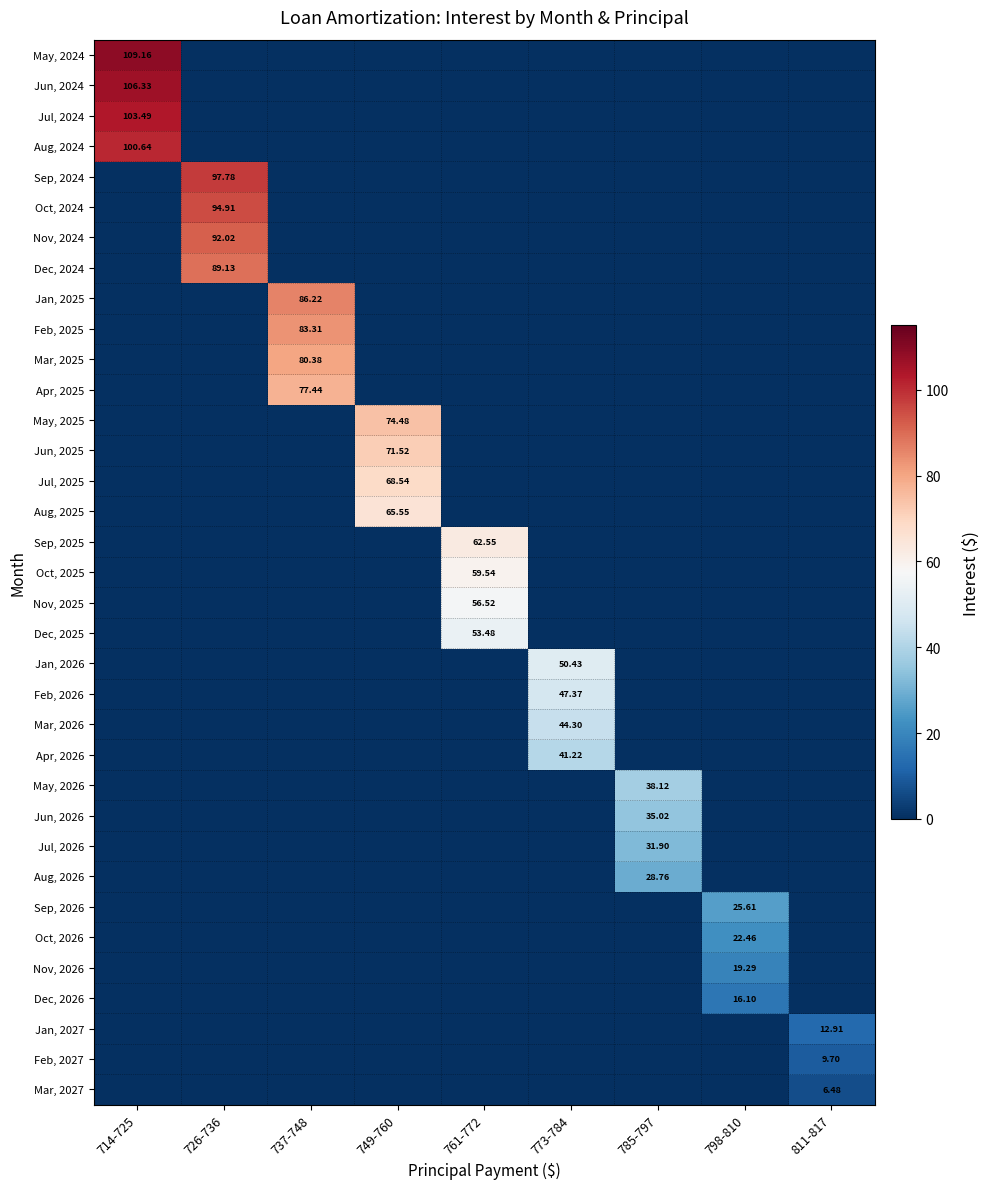

Is the value of Feb, 2025 at 811-817 greater than the value of Jun, 2026 at 749-760?

No